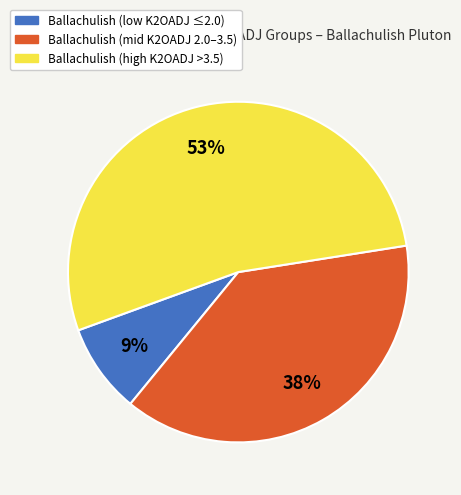

Count the number of slices in the pie.

3